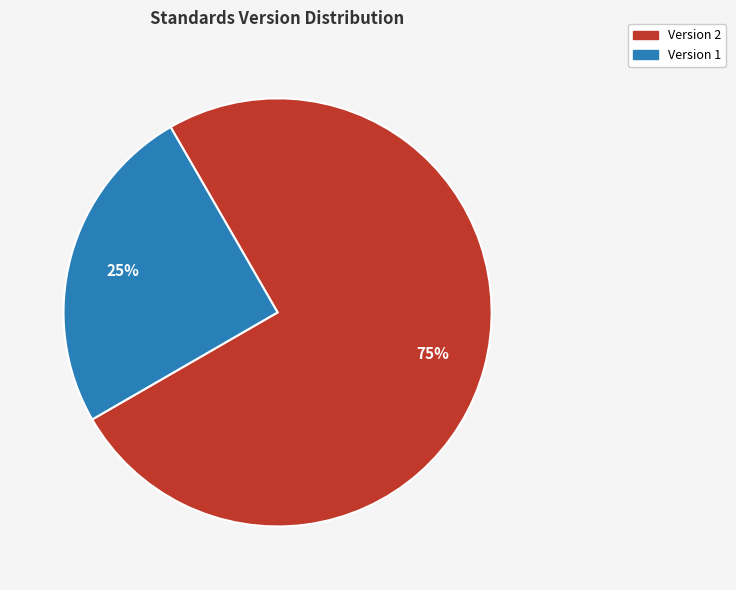

Is there any slice that represents more than half of the pie?

Yes